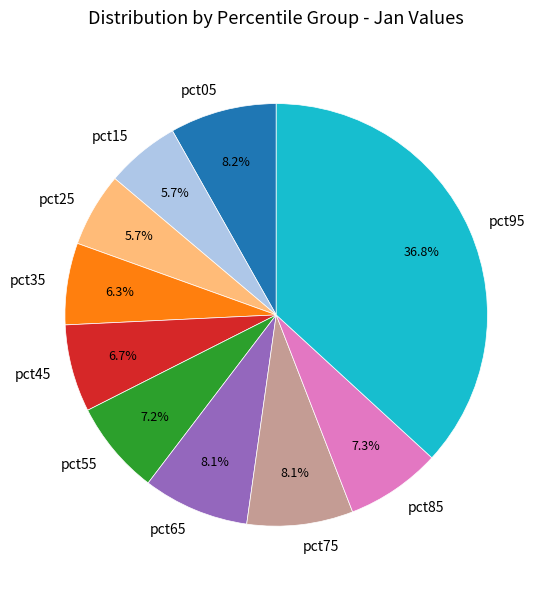

Does pct55 account for over 50% of the chart?

No